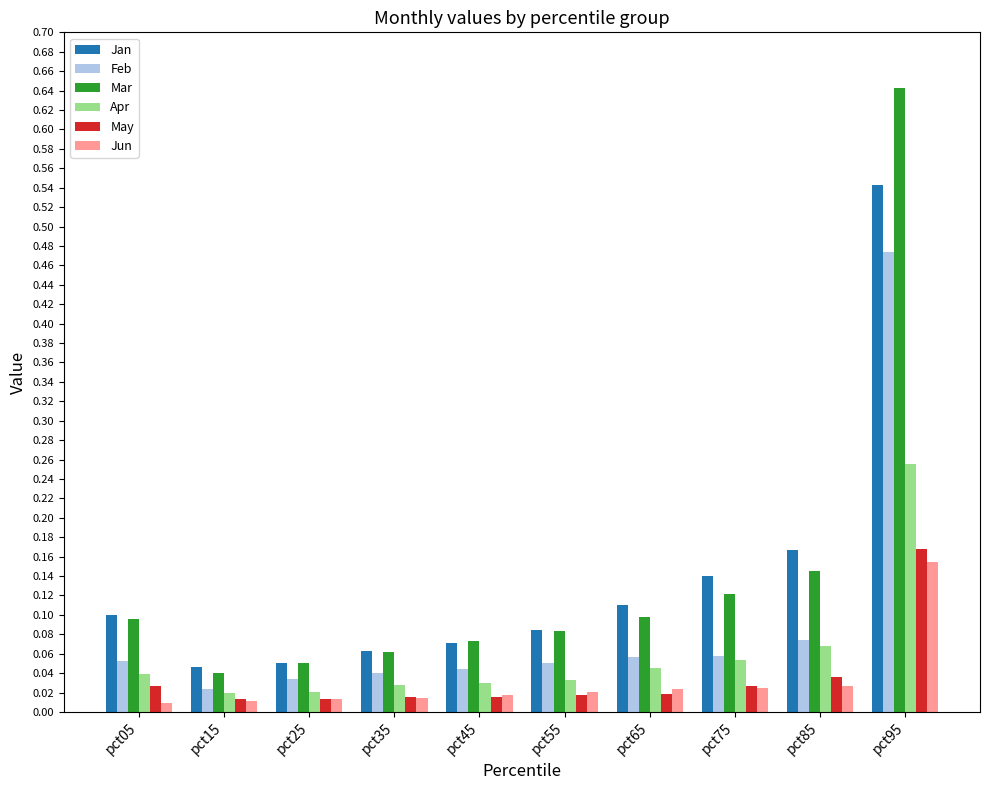

The value of Mar at pct55 is 0.1. True or false?

True